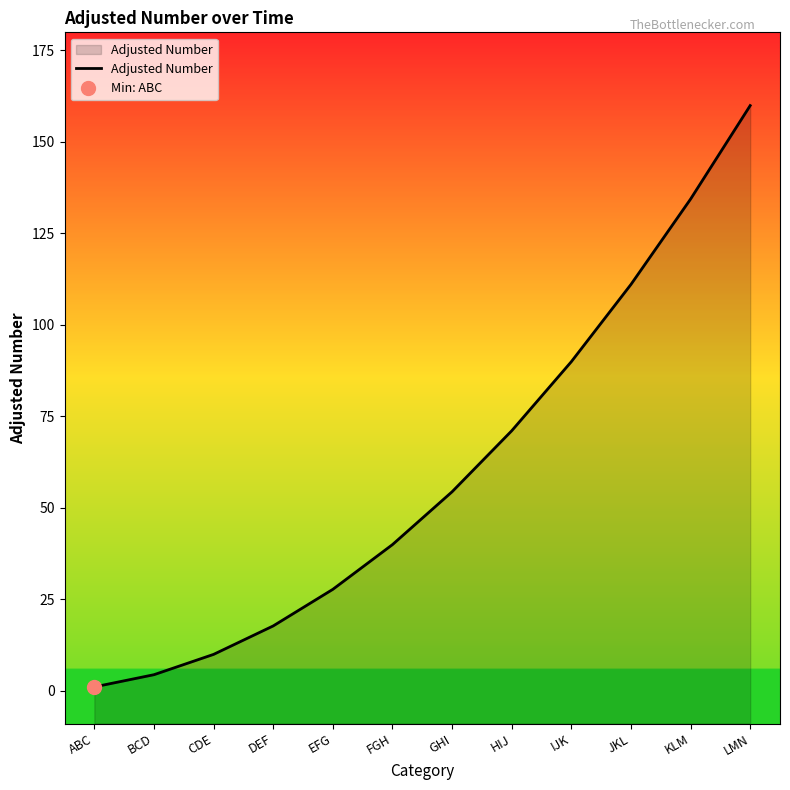

Is it true that the value at IJK is 89.9?

True